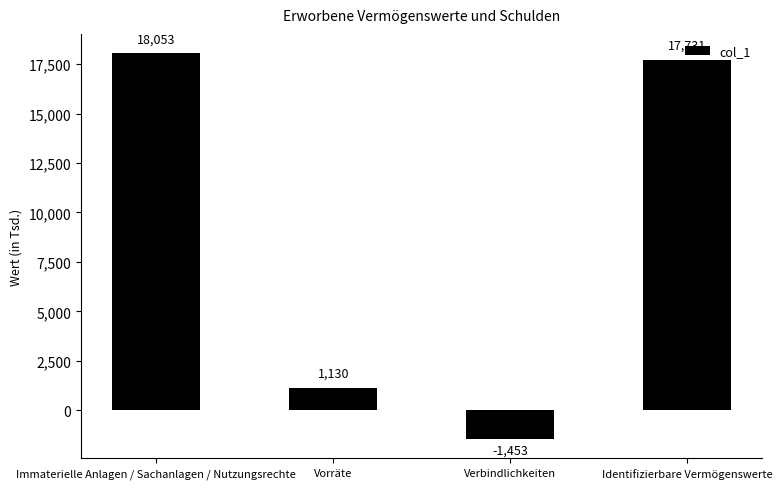

List the labels in order of value, smallest first.

Verbindlichkeiten, Vorräte, Identifizierbare Vermögenswerte, Immaterielle Anlagen / Sachanlagen / Nutzungsrechte